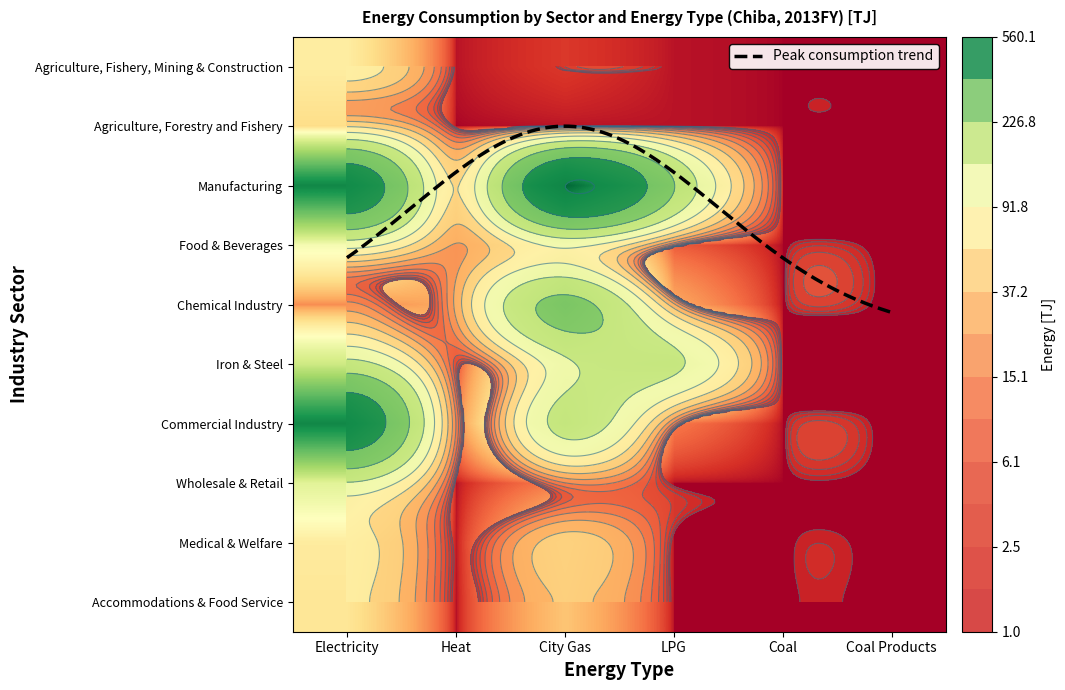

Reading left to right, list all the values displayed in this chart.

Agriculture, Fishery, Mining & Construction: 73.5	0.2	2.5	0.2	0.0	0.0
Agriculture, Forestry and Fishery: 55.7	0.0	0.2	0.2	0.0	0.0
Manufacturing: 469.8	57.4	559.1	230.9	0.0	0.0
Food & Beverages: 111.2	22.8	103.0	6.9	0.0	0.0
Chemical Industry: 17.5	27.1	256.5	26.7	0.0	0.0
Iron & Steel: 170.3	4.2	129.4	157.7	0.0	0.0
Commercial Industry: 468.4	14.8	171.3	12.7	0.0	0.0
Wholesale & Retail: 140.0	0.1	14.6	0.0	0.0	0.0
Medical & Welfare: 71.0	0.2	47.1	0.0	0.0	0.0
Accommodations & Food Service: 64.9	0.0	40.0	0.0	0.0	0.0